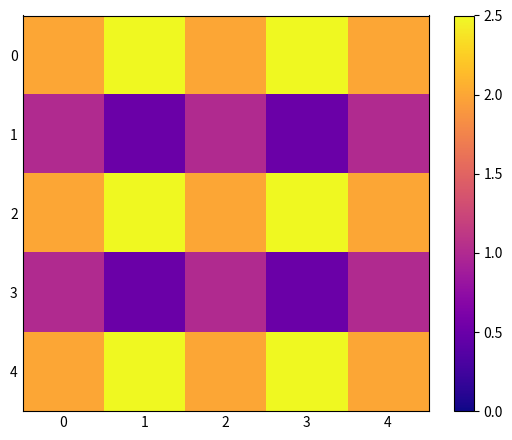

At how many categories does at least one series exceed 0?

5